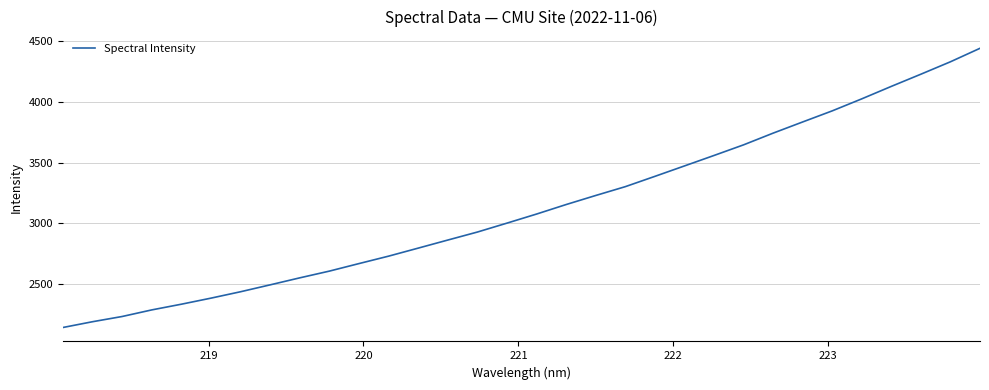

What is the greatest value displayed?

4443.7